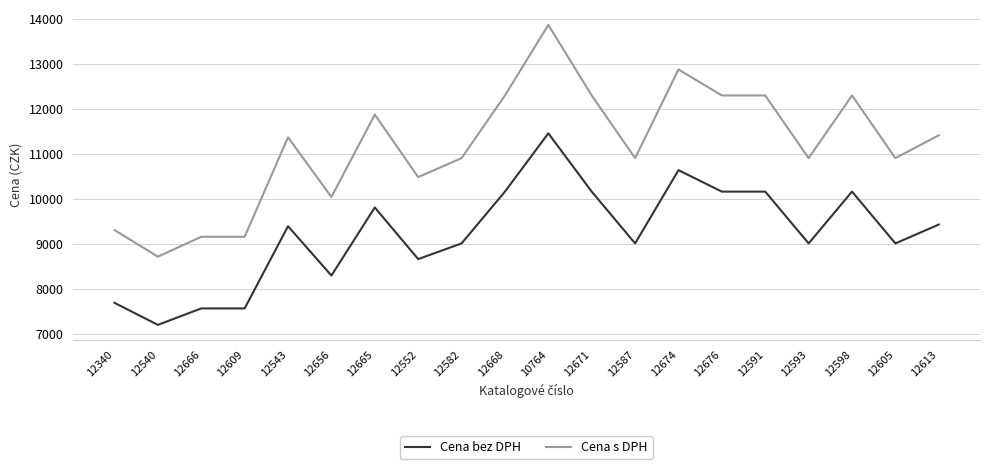

How many lines are shown in the chart?

2